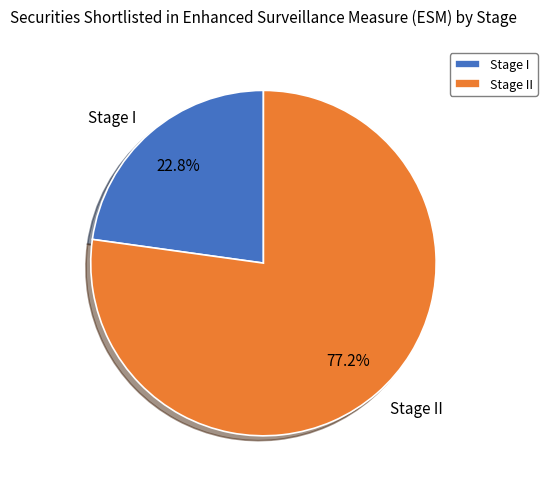

To the nearest percent, what percentage of the pie is Stage II?

77%